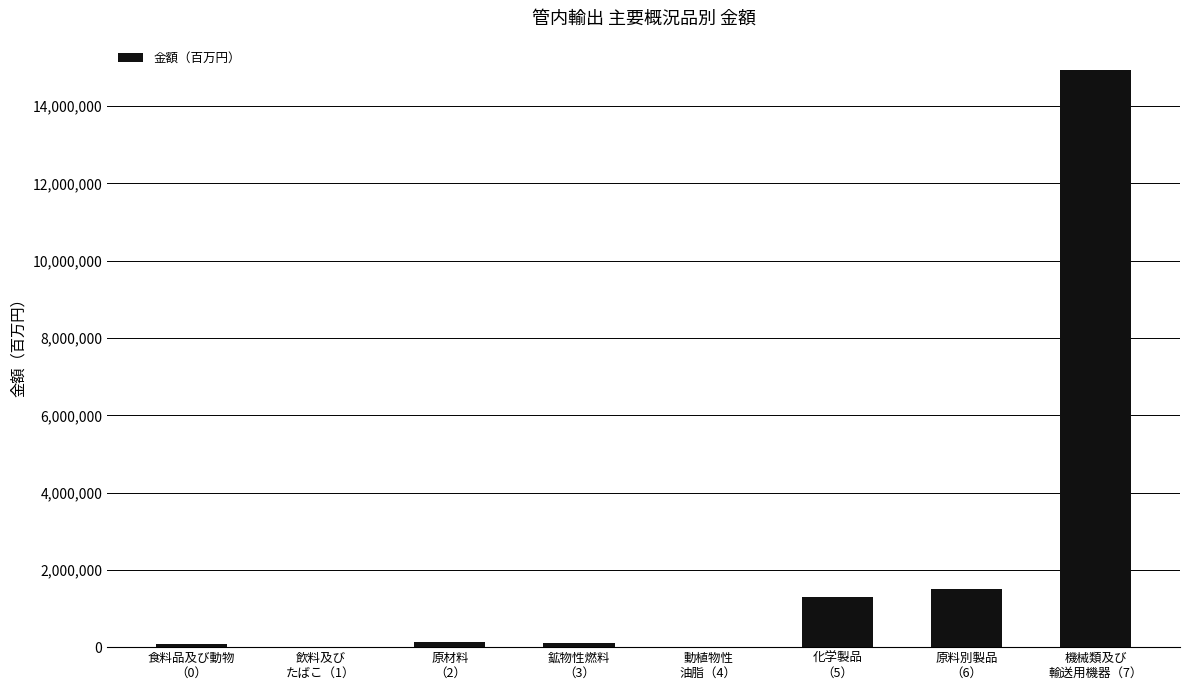

What is the sum of all values?

18088231.3